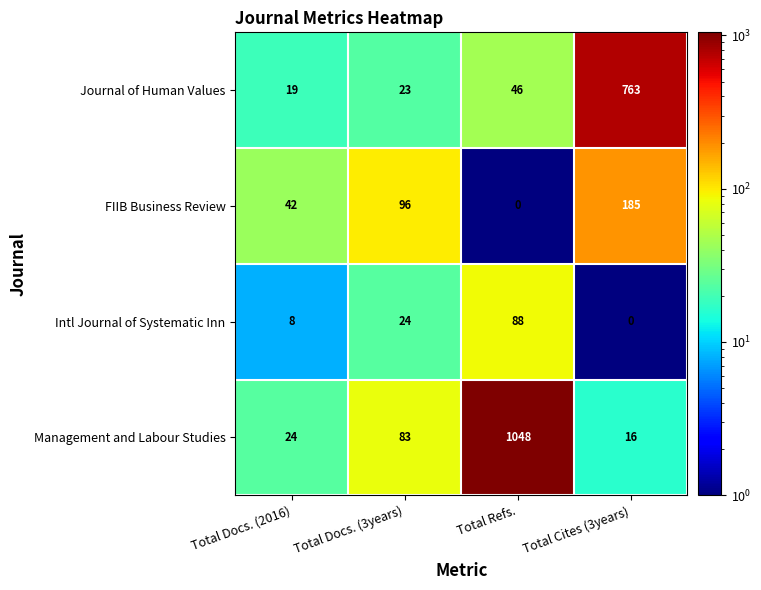

Reading right to left, list all the values displayed in this chart.

Journal of Human Values: 763	46	23	19
FIIB Business Review: 185	0	96	42
Intl Journal of Systematic Inn: 0	88	24	8
Management and Labour Studies: 16	1048	83	24